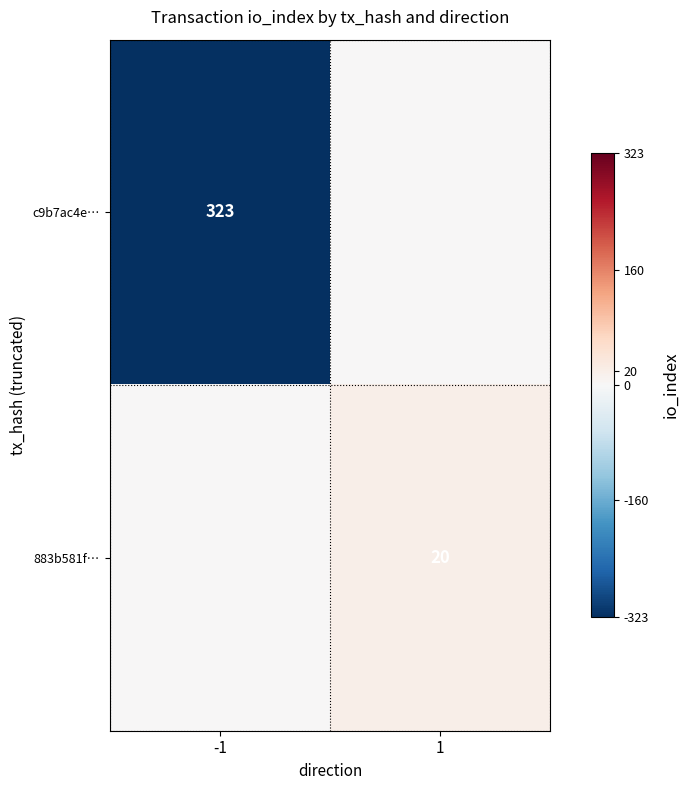

Which category has the lowest value across all series?

-1